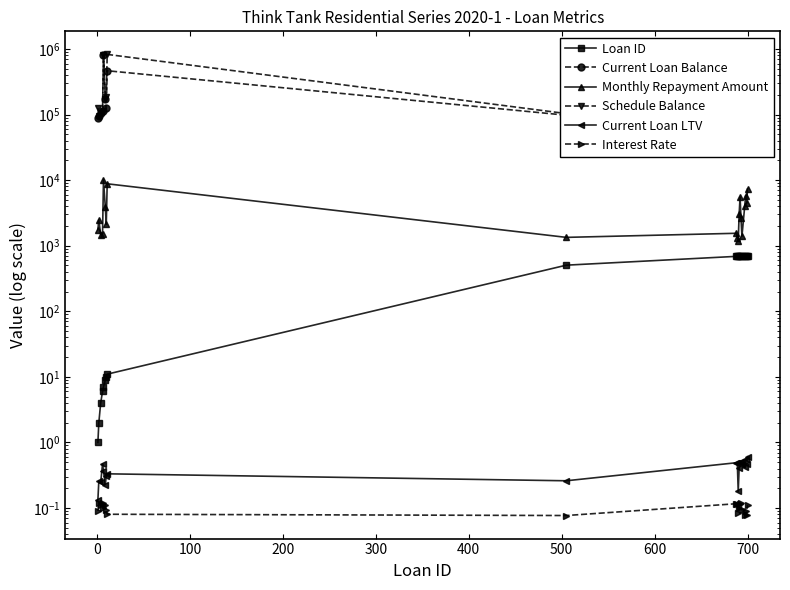

Reading left to right, what are all the values shown in this chart?

Loan ID: 1.0	2.0	4.0	6.0	7.0	9.0	10.0	11.0	505.0	688.0	689.0	690.0	691.0	692.0	693.0	694.0	697.0	698.0	699.0	700.0
Current Loan Balance: 87996.5	95820.8	105469.8	114844.9	807032.2	171134.9	125041.6	465610.9	97678.2	109413.6	94295.1	98956.9	251688.3	423603.4	203469.6	118045.8	354956.3	536414.7	325545.1	606980.6
Monthly Repayment Amount: 1761.9	2475.7	1473.9	1530.9	10024.5	3837.9	2119.5	8793.3	1339.9	1547.1	1333.5	1186.2	3062.8	5507.4	2634.8	1396.2	4014.7	5799.6	4417.5	7317.5
Schedule Balance: 126047.7	95820.8	105469.8	114844.9	809640.7	171134.9	184000.0	826353.1	103385.4	109413.6	94309.2	98956.9	251688.3	423754.8	203469.6	118945.3	389033.8	536414.7	326538.8	606980.6
Current Loan LTV: 0.1	0.3	0.2	0.5	0.4	0.2	0.3	0.3	0.3	0.5	0.5	0.2	0.4	0.5	0.5	0.5	0.4	0.6	0.5	0.6
Interest Rate: 0.1	0.1	0.1	0.1	0.1	0.1	0.1	0.1	0.1	0.1	0.1	0.1	0.1	0.1	0.1	0.1	0.1	0.1	0.1	0.1